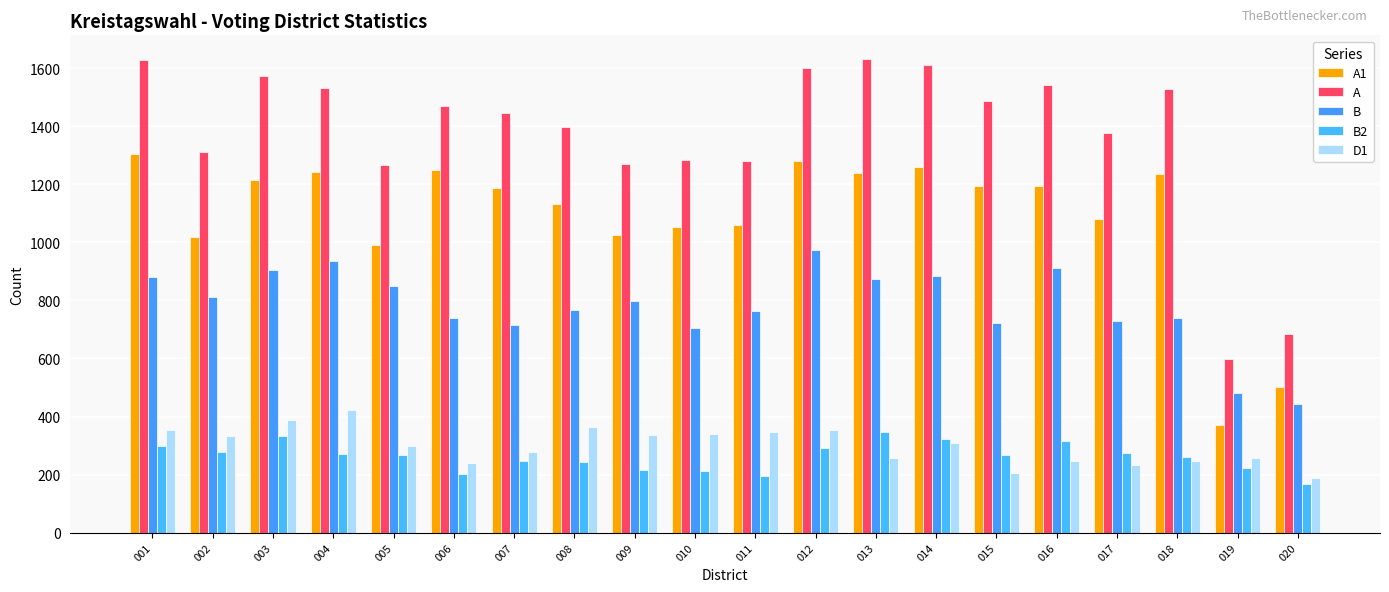

Reading left to right, what are all the values shown in this chart?

A1: 1306	1020	1214	1243	991	1248	1186	1133	1025	1052	1059	1282	1238	1259	1196	1195	1079	1236	371	503
A: 1629	1310	1573	1533	1268	1470	1446	1397	1269	1285	1282	1601	1632	1610	1487	1541	1378	1527	599	684
B: 882	812	905	935	851	740	716	766	798	706	762	973	874	884	722	913	730	738	482	444
B2: 297	279	334	271	266	203	247	244	217	211	195	292	346	322	269	317	273	262	222	168
D1: 354	332	389	422	299	240	279	364	335	338	345	355	256	307	204	248	232	246	258	187